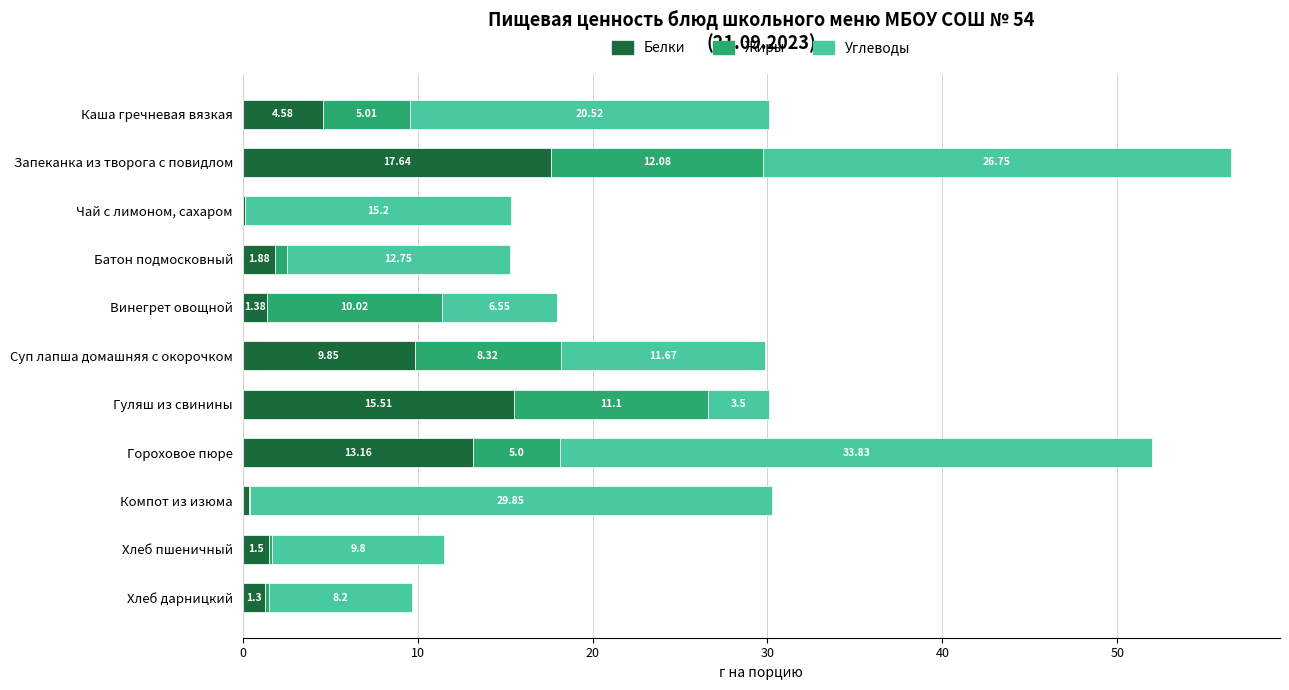

At which label does Белки reach its peak?

Запеканка из творога с повидлом